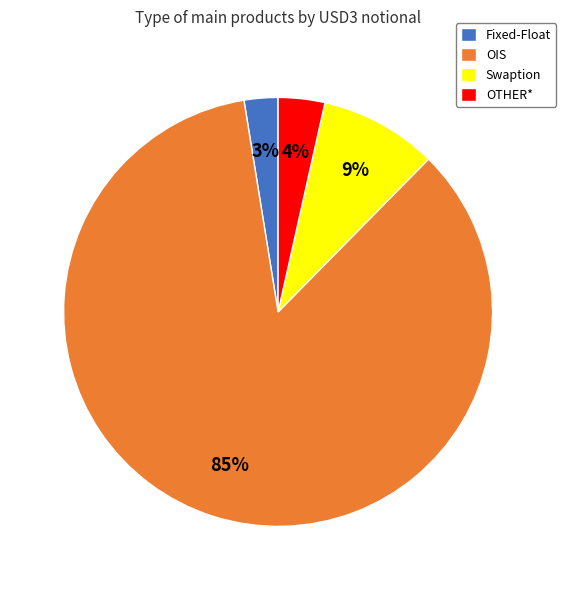

What is the largest slice in the pie chart?

OIS